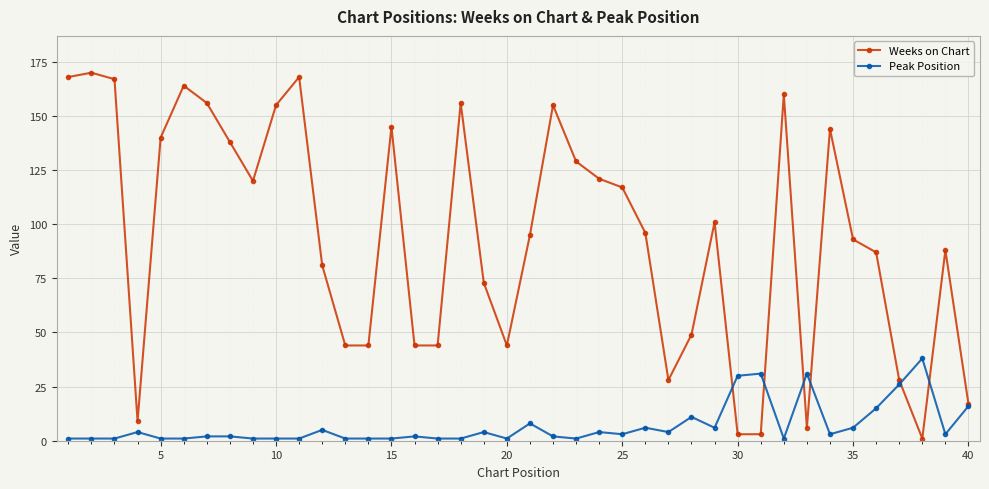

At how many categories does at least one series exceed 58?

26